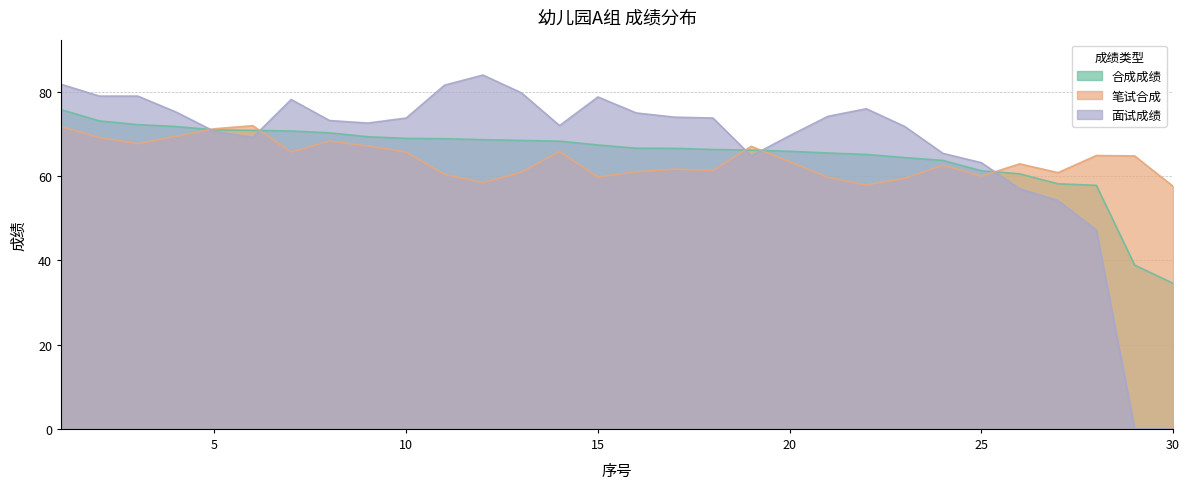

Which category has the highest value across all series?

12